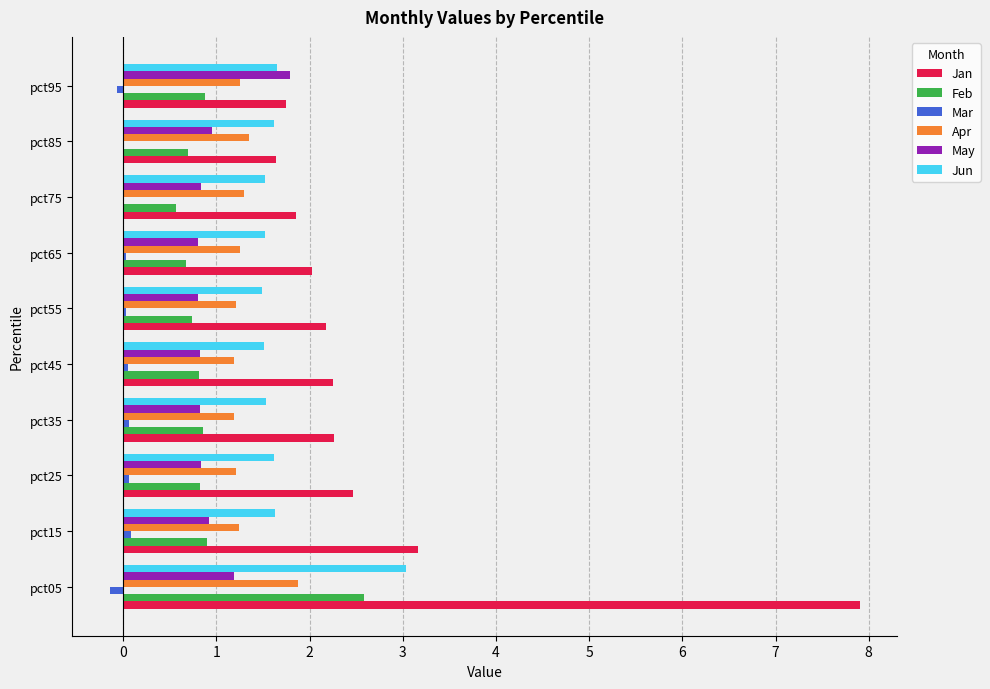

What is the sum of all Apr values?

13.1